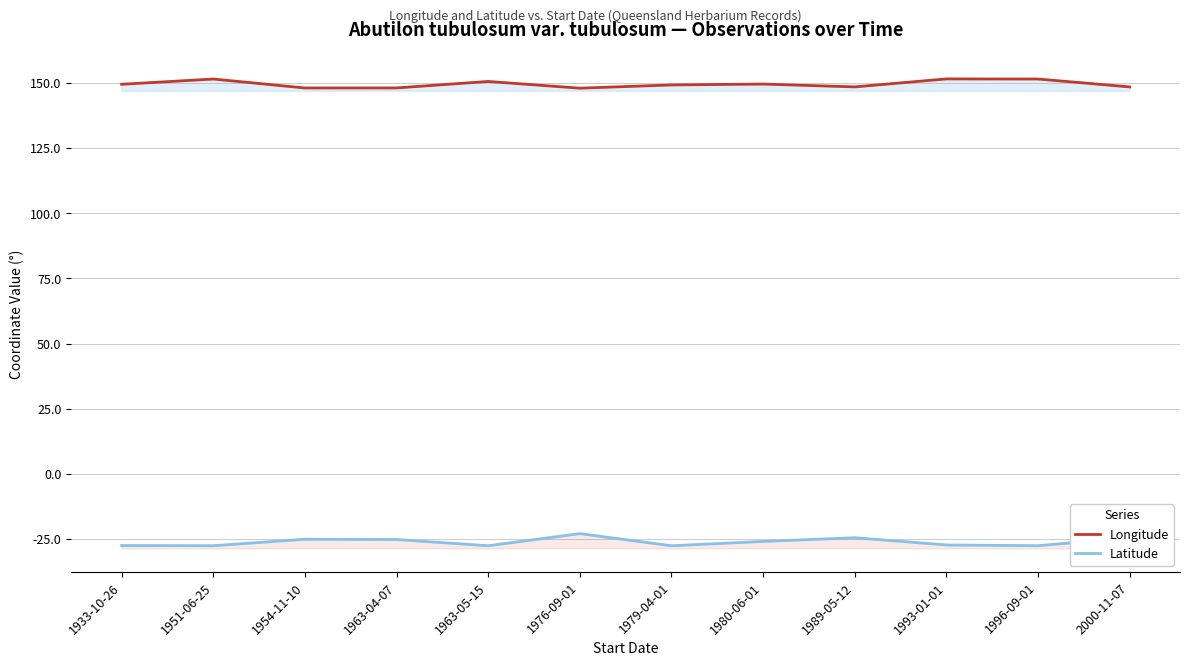

Which category has the lowest value across all series?

1979-04-01